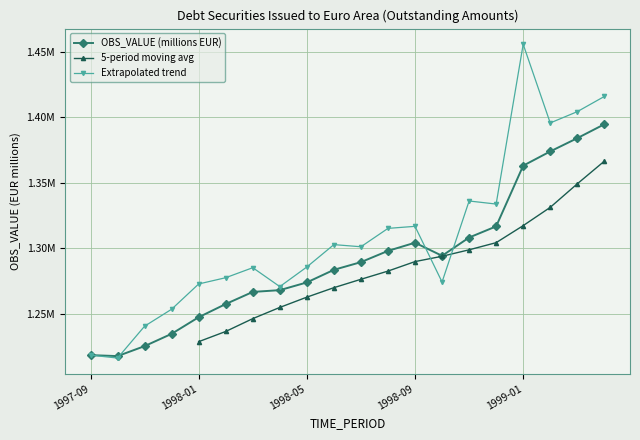

True or false: the data shows 2422153 at 1999-02.

False